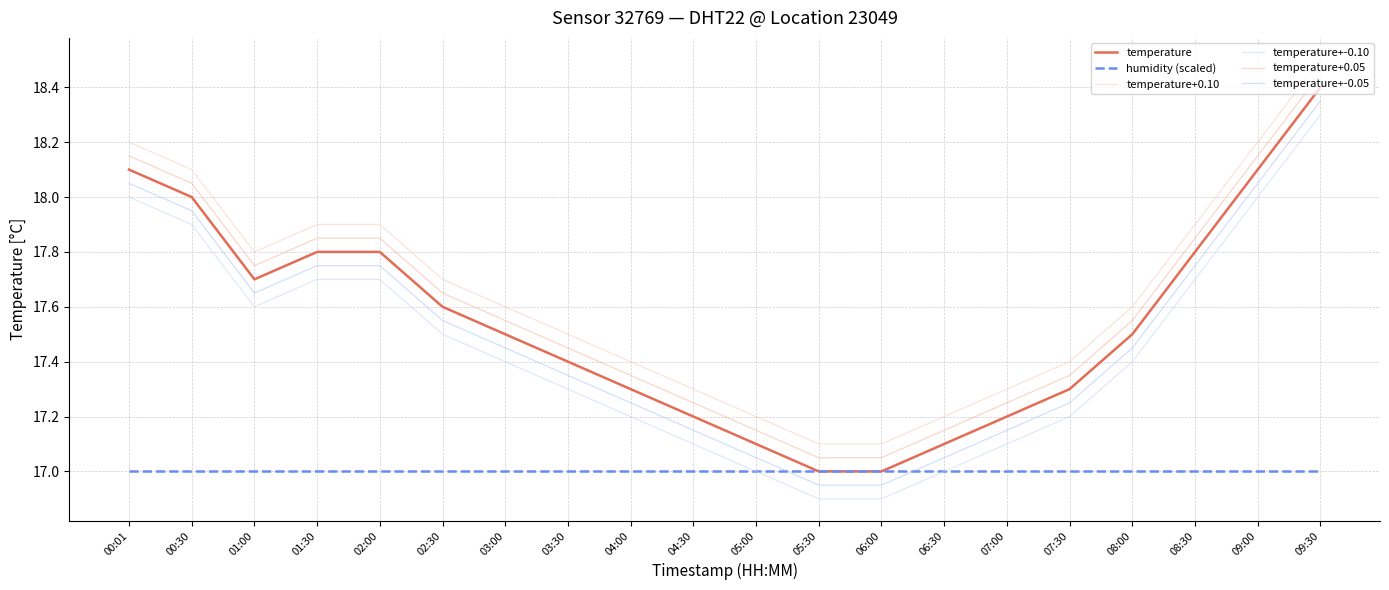

What position from the left is 00:30?

2